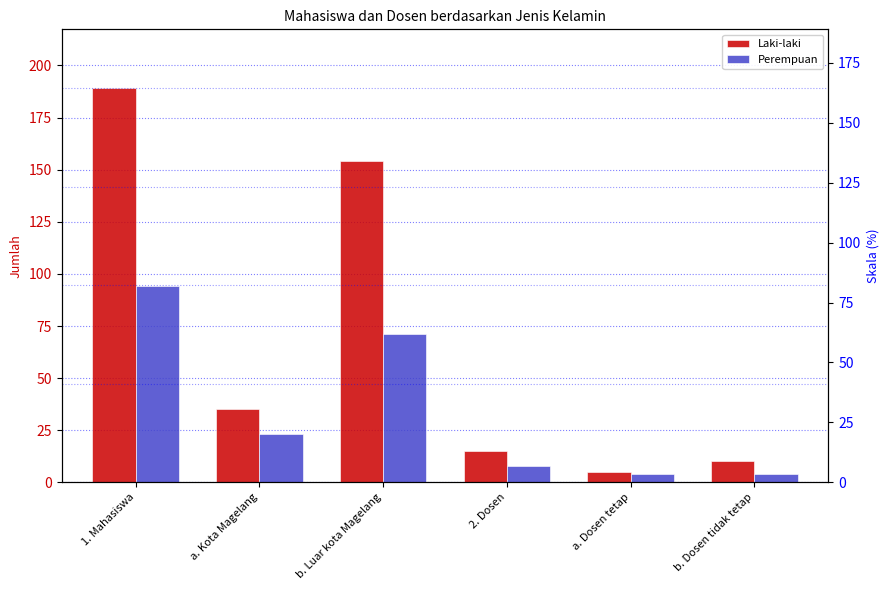

Where is Perempuan nearest to the value 49?

b. Luar kota Magelang